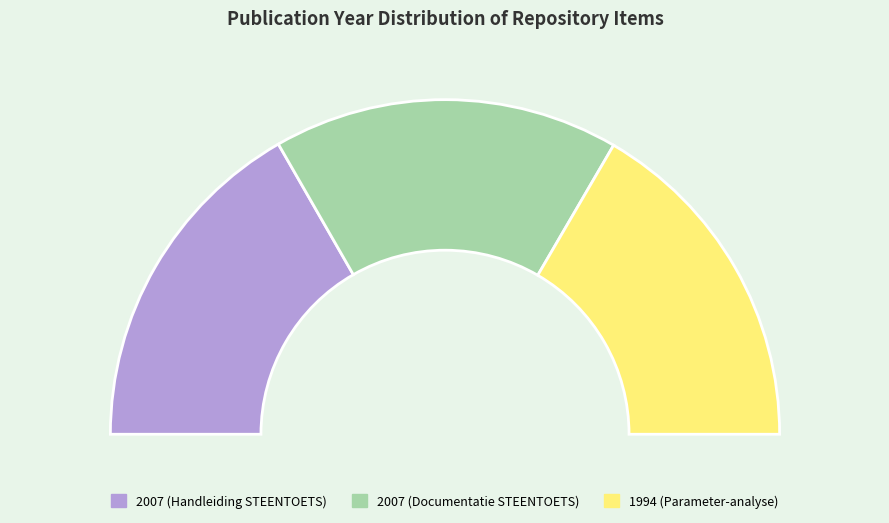

Count the number of slices in the pie.

3